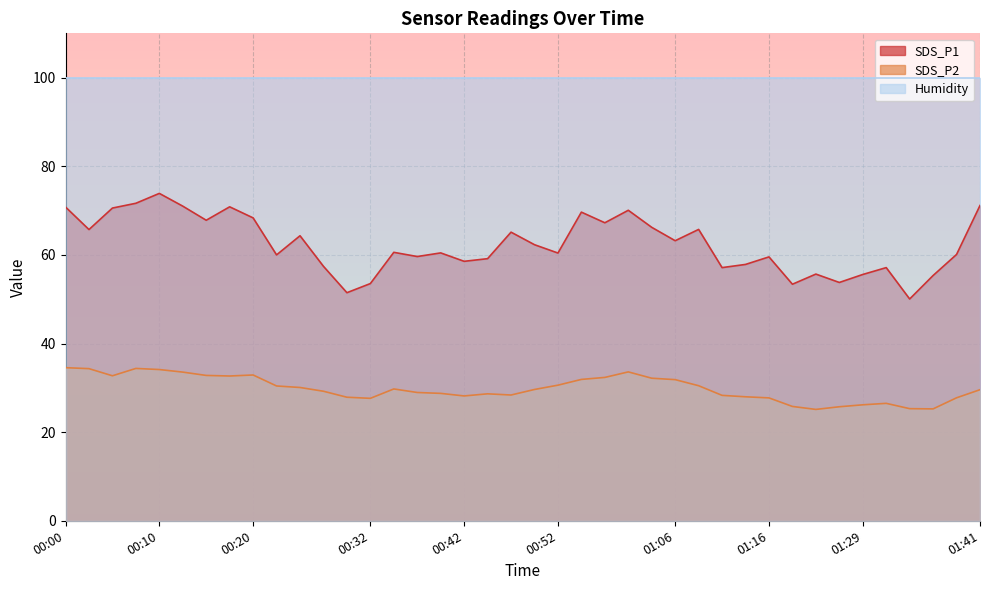

What is the label of the 2nd point from the left?

00:02